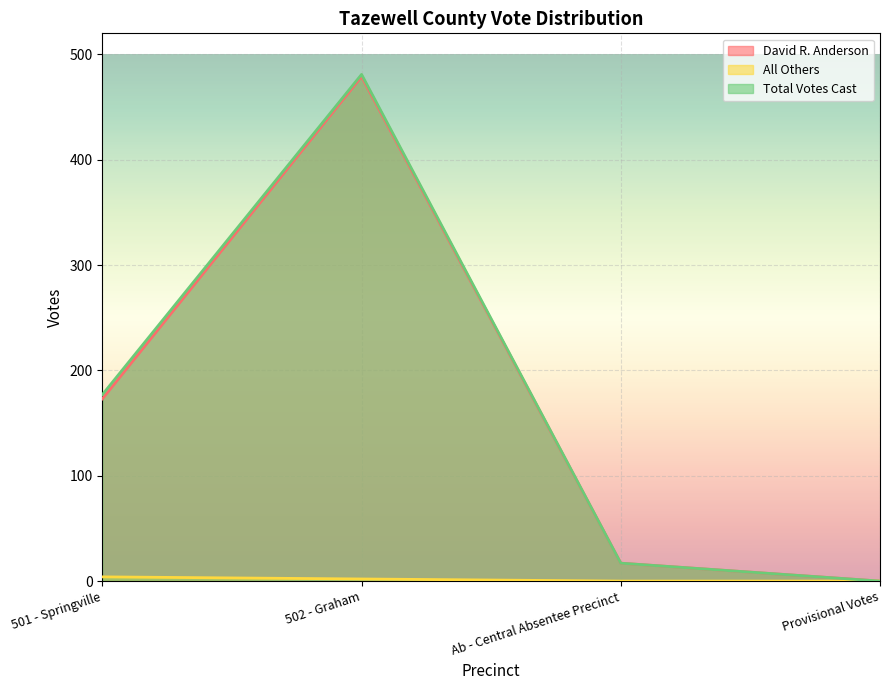

Rank the categories by Total Votes Cast value from lowest to highest.

Provisional Votes, Ab - Central Absentee Precinct, 501 - Springville, 502 - Graham